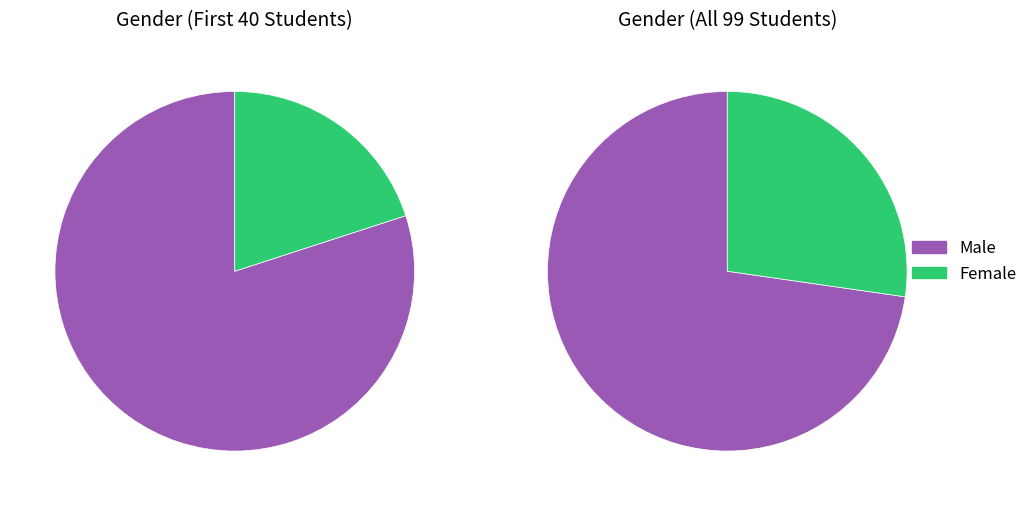

What is the largest slice in the pie chart?

Male